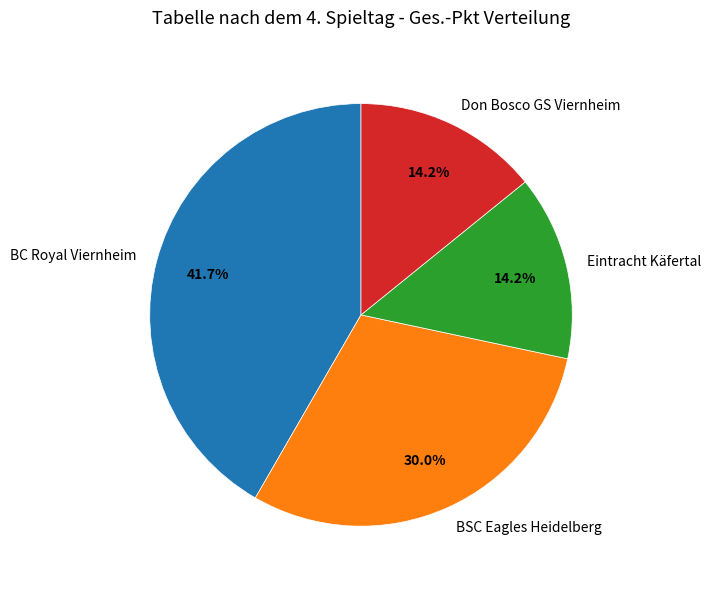

Which category has the biggest portion of the pie?

BC Royal Viernheim